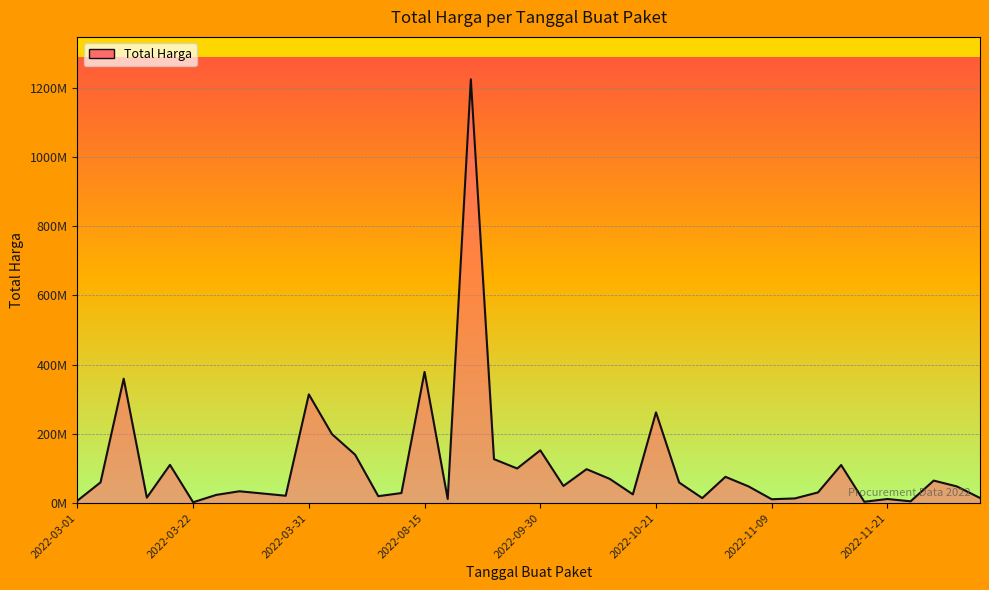

How many interior local valleys (lower than both neighbors) does the data have?

12